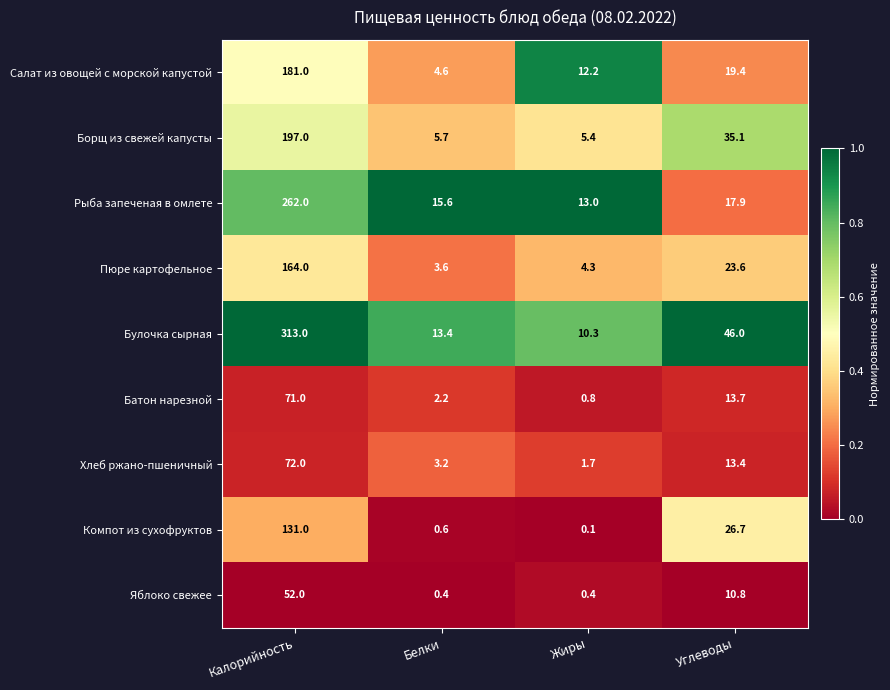

What value does the Батон нарезной series have at Углеводы?

13.7